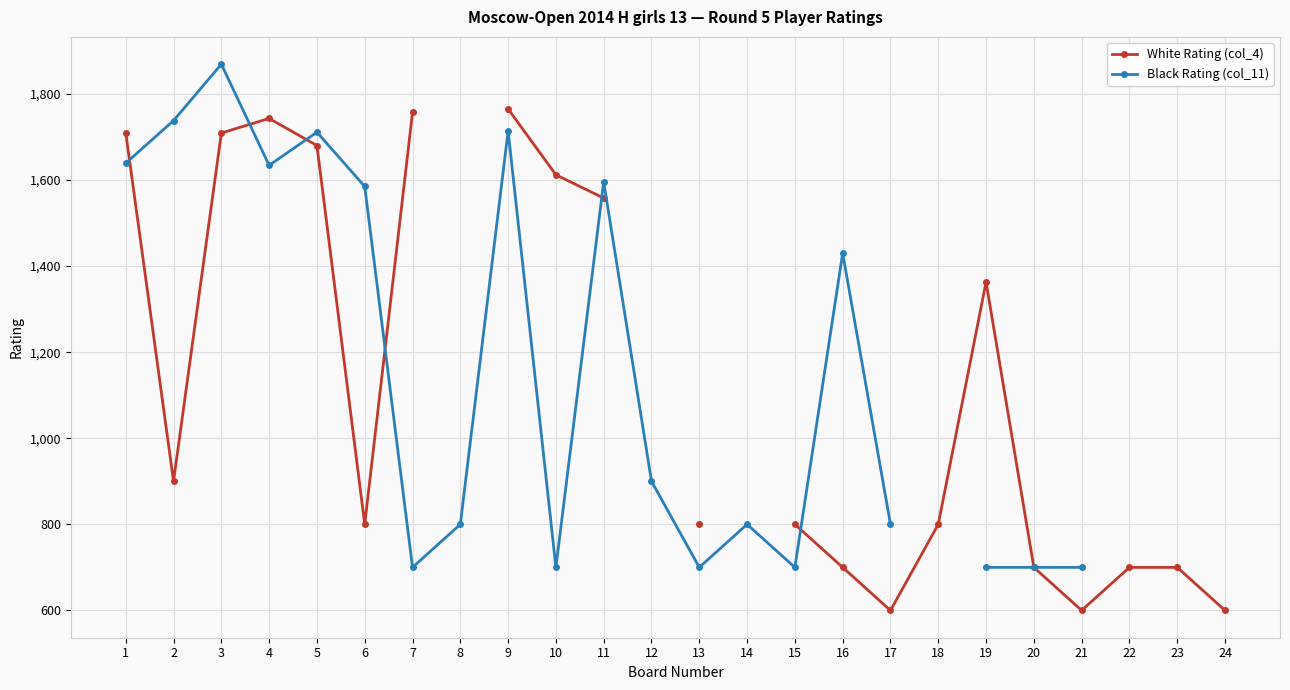

True or false: Black Rating (col_11) has more than 2 points higher than both neighbors.

True